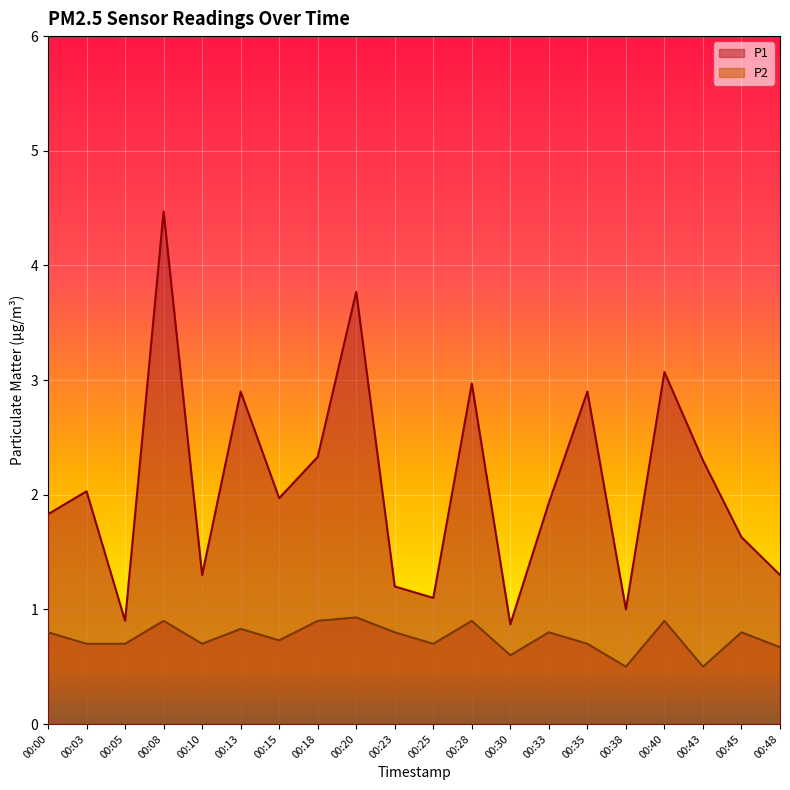

Reading left to right, transcribe all the data shown in this chart.

P1: 1.8	2.0	0.9	4.5	1.3	2.9	2.0	2.3	3.8	1.2	1.1	3.0	0.9	1.9	2.9	1.0	3.1	2.3	1.6	1.3
P2: 0.8	0.7	0.7	0.9	0.7	0.8	0.7	0.9	0.9	0.8	0.7	0.9	0.6	0.8	0.7	0.5	0.9	0.5	0.8	0.7